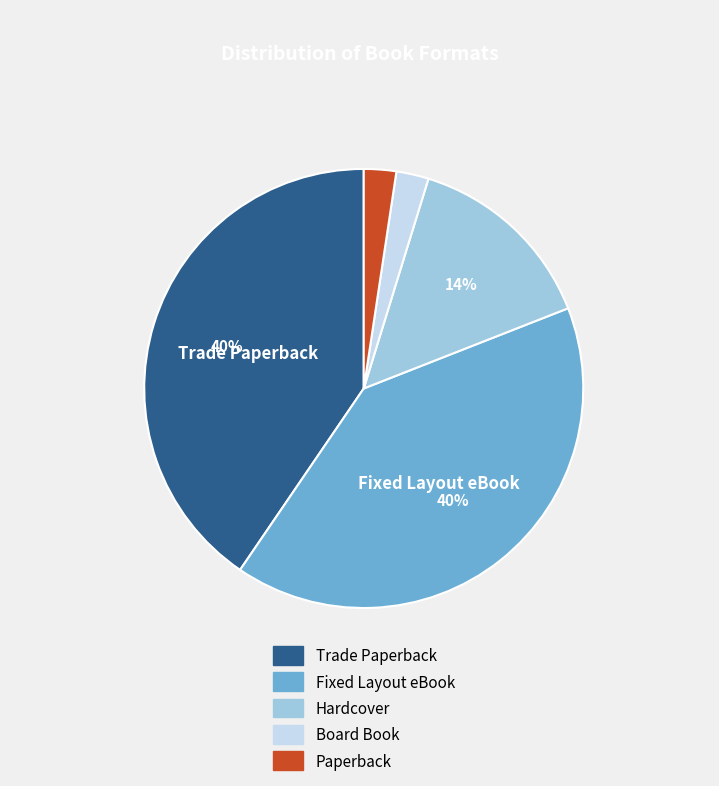

Combined, do Fixed Layout eBook and Trade Paperback account for over 50%?

Yes